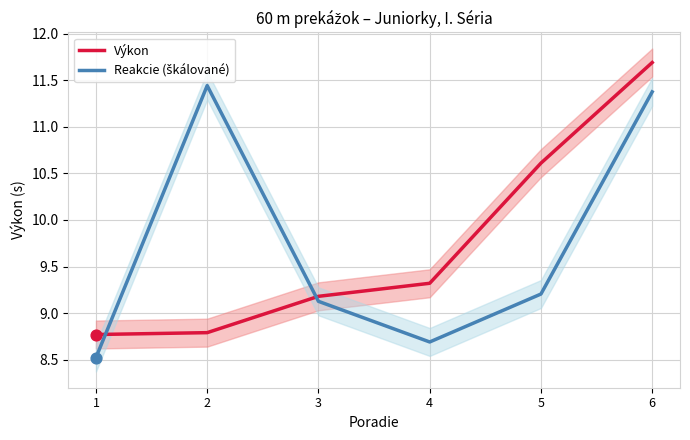

At how many categories does at least one series exceed 11?

2